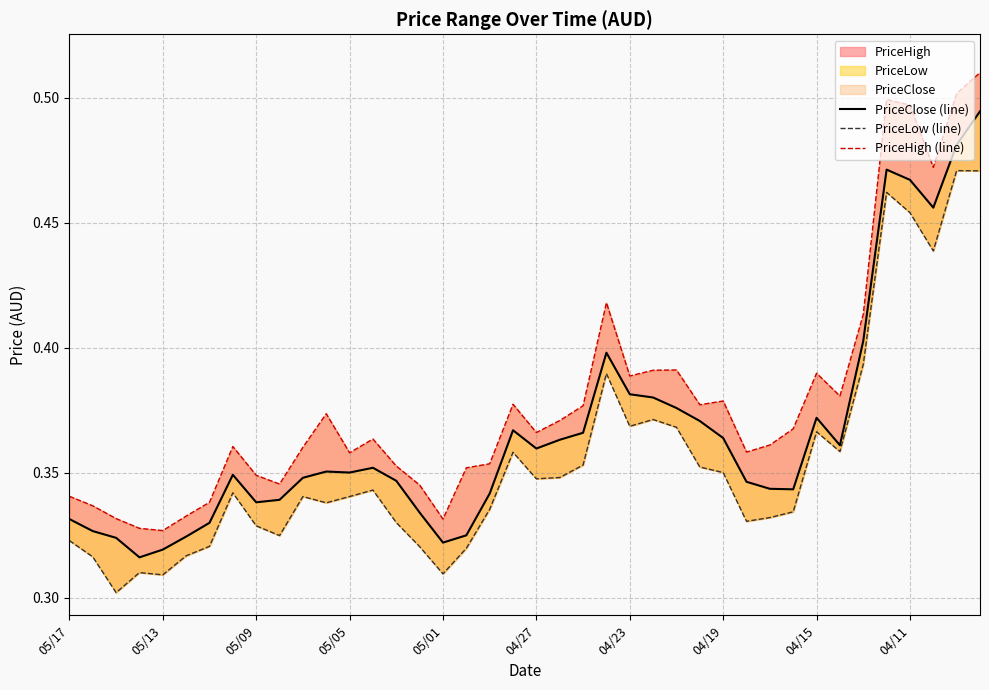

Reading left to right, what are all the values shown in this chart?

PriceClose (line): 0.3	0.3	0.3	0.3	0.3	0.3	0.3	0.3	0.3	0.3	0.3	0.4	0.4	0.4	0.3	0.3	0.3	0.3	0.3	0.4	0.4	0.4	0.4	0.4	0.4	0.4	0.4	0.4	0.4	0.3	0.3	0.3	0.4	0.4	0.4	0.5	0.5	0.5	0.5	0.5
PriceLow (line): 0.3	0.3	0.3	0.3	0.3	0.3	0.3	0.3	0.3	0.3	0.3	0.3	0.3	0.3	0.3	0.3	0.3	0.3	0.3	0.4	0.3	0.3	0.4	0.4	0.4	0.4	0.4	0.4	0.4	0.3	0.3	0.3	0.4	0.4	0.4	0.5	0.5	0.4	0.5	0.5
PriceHigh (line): 0.3	0.3	0.3	0.3	0.3	0.3	0.3	0.4	0.3	0.3	0.4	0.4	0.4	0.4	0.4	0.3	0.3	0.4	0.4	0.4	0.4	0.4	0.4	0.4	0.4	0.4	0.4	0.4	0.4	0.4	0.4	0.4	0.4	0.4	0.4	0.5	0.5	0.5	0.5	0.5